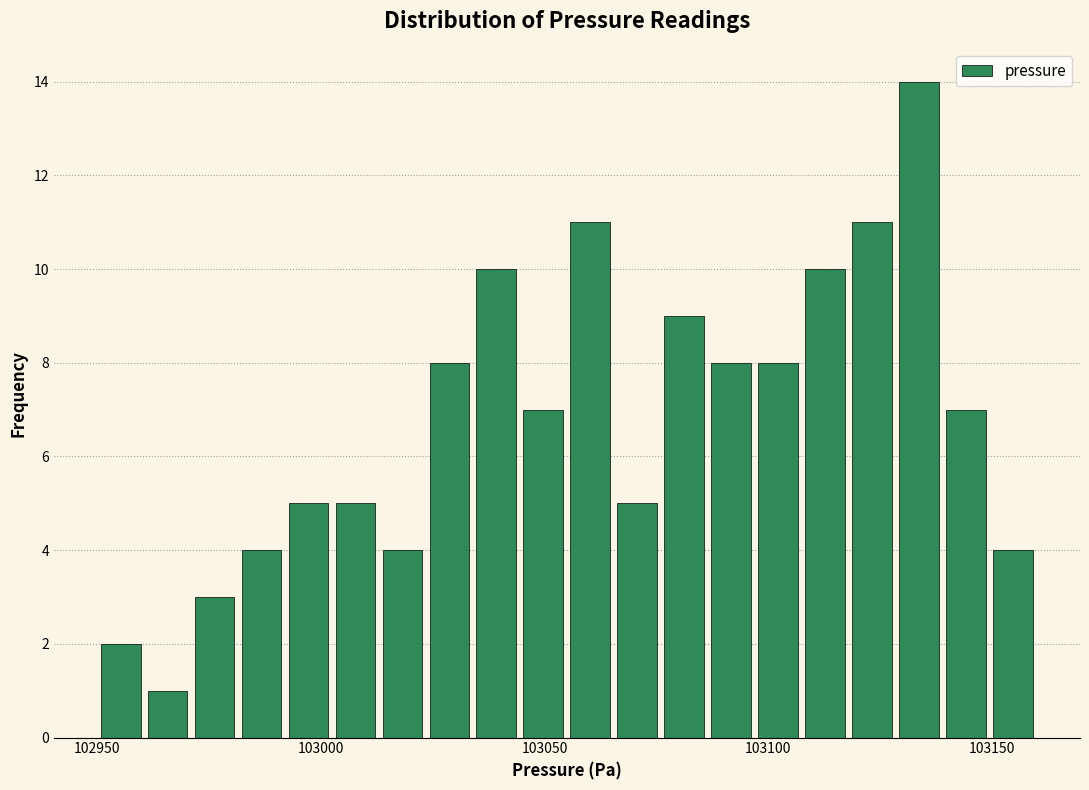

Around what value on the x-axis is the tallest bar? Give the approximate position of its centre, as read against the axis.

103135